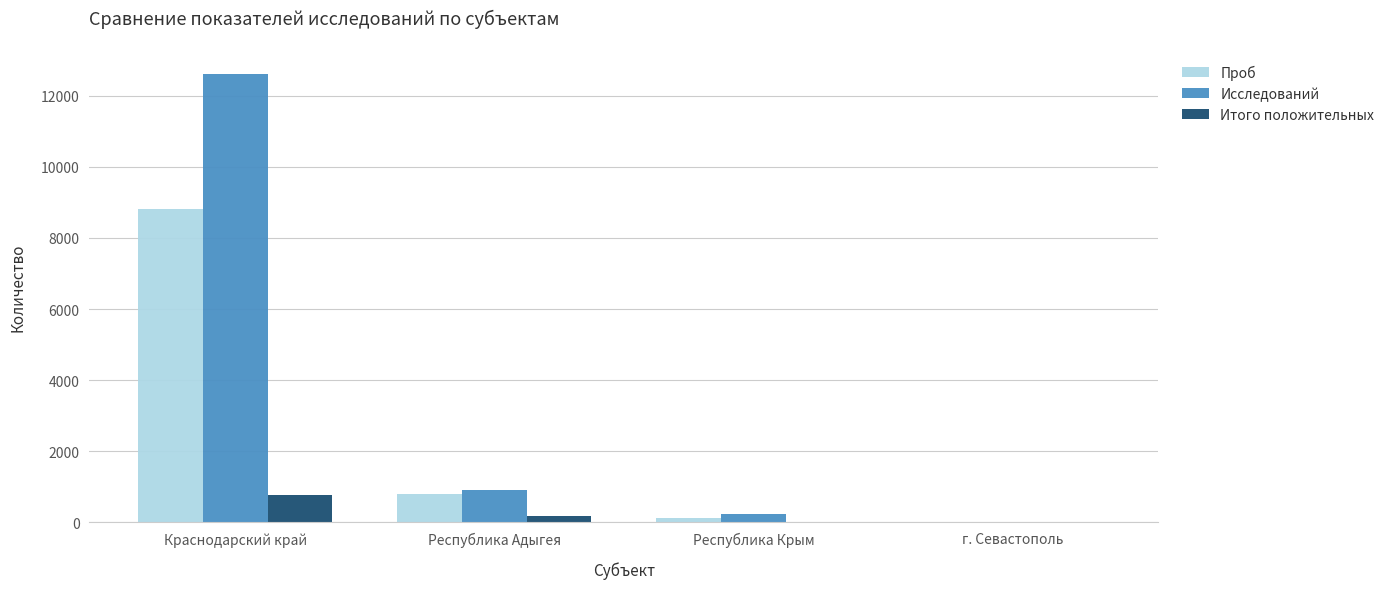

What are all the series names shown in the legend?

Проб, Исследований, Итого положительных